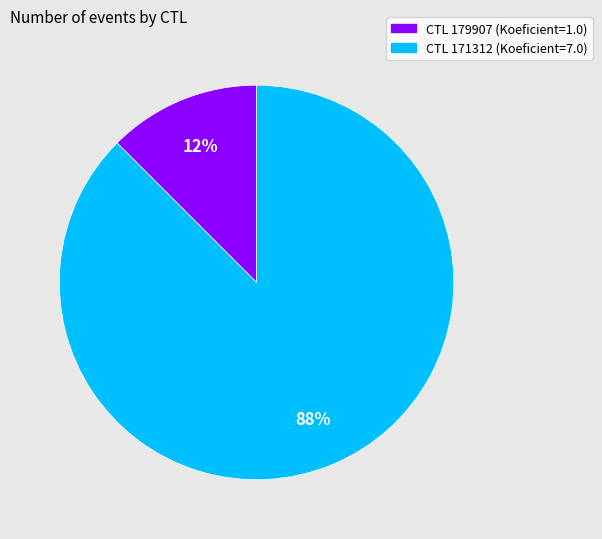

To the nearest percent, what is the average slice percentage?

50%